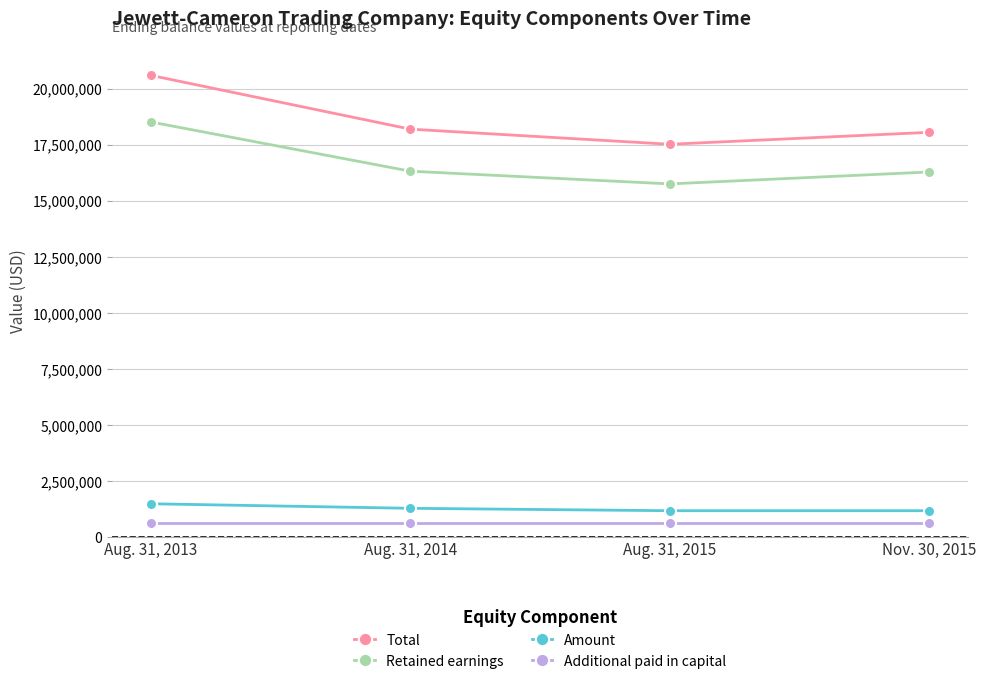

Does the chart have visible grid lines?

Yes